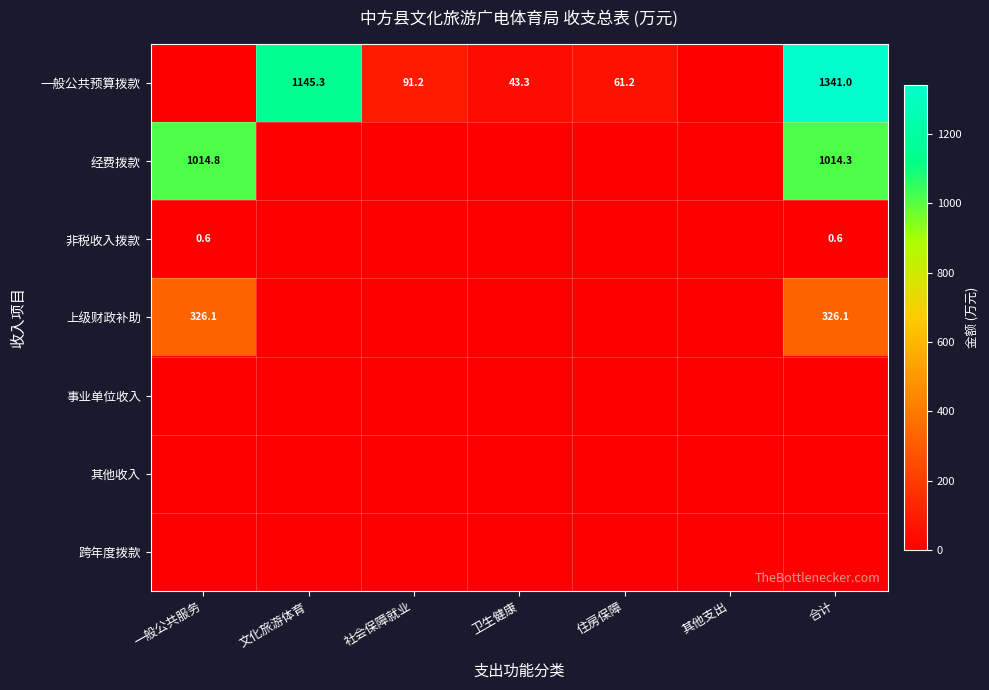

True or false: 非税收入拨款 has a value of 0.6 at 一般公共服务.

True